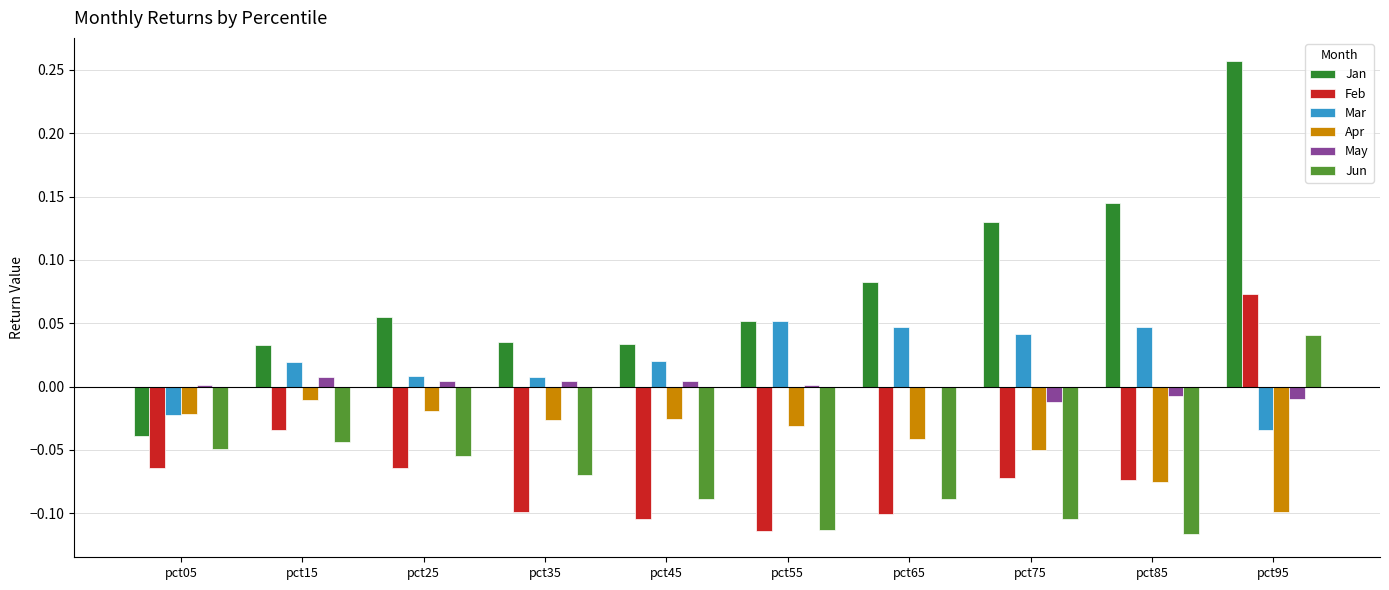

Are the bars horizontal?

No